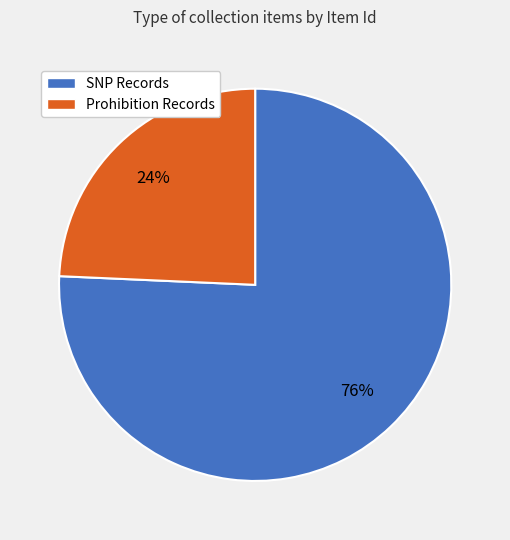

Between Prohibition Records and SNP Records, which is larger?

SNP Records